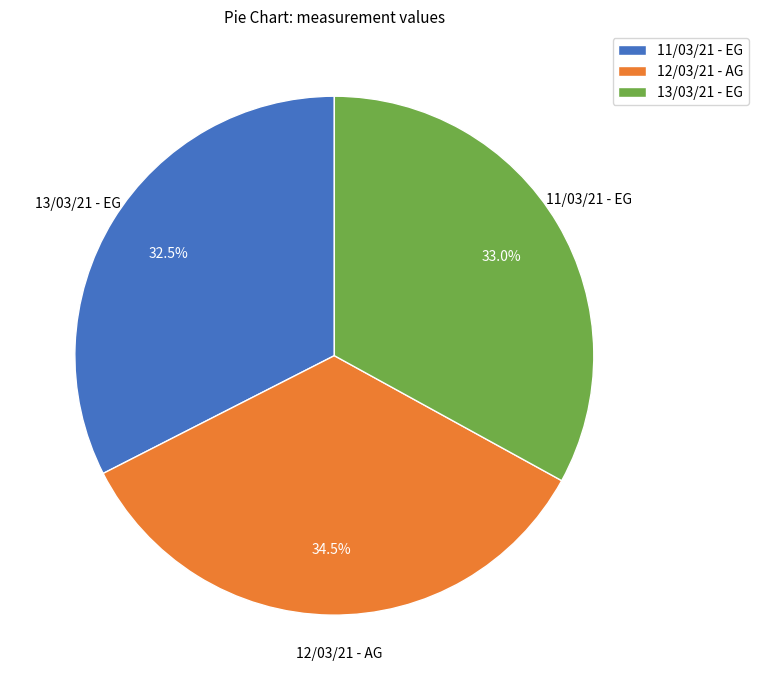

Is it true that 12/03/21 - AG is 45% of the pie?

False